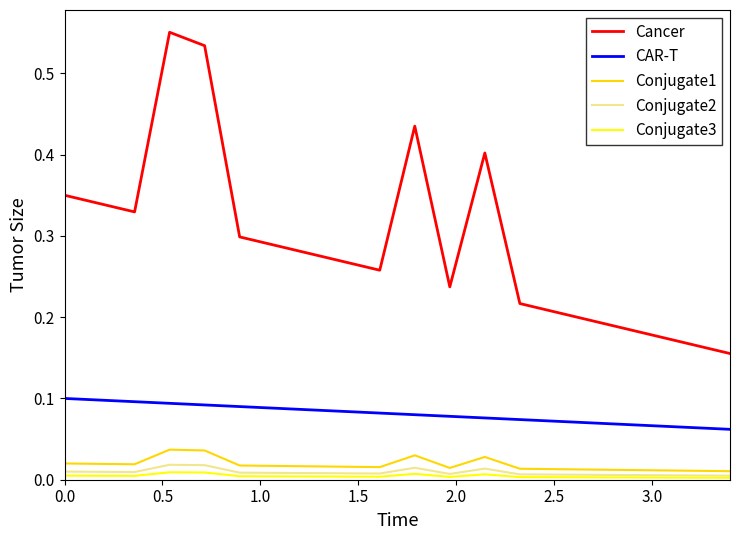

Which series has the widest spread of values?

Cancer